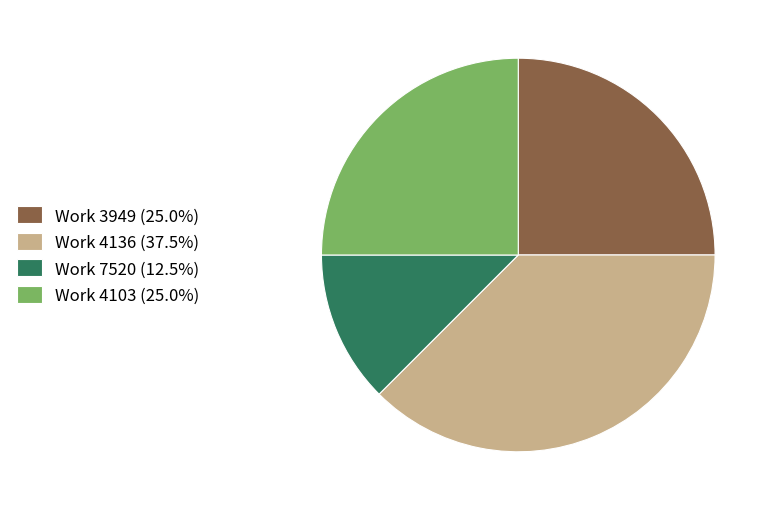

Combined, do Work 4103 (25.0%) and Work 4136 (37.5%) account for over 50%?

Yes